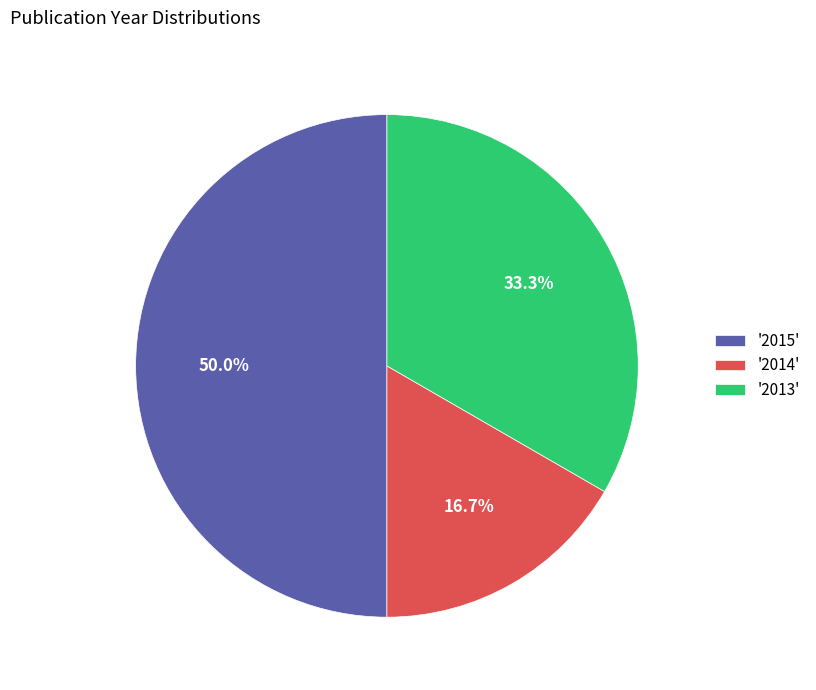

Do '2013' and '2015' together represent more than half of the pie?

Yes